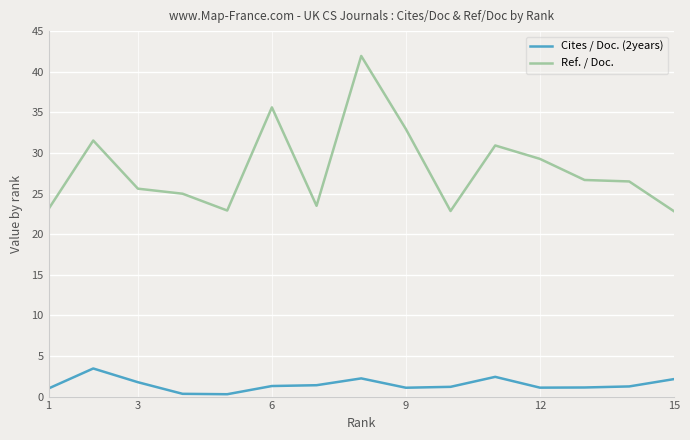

Which series has the largest total across all categories?

Ref. / Doc.